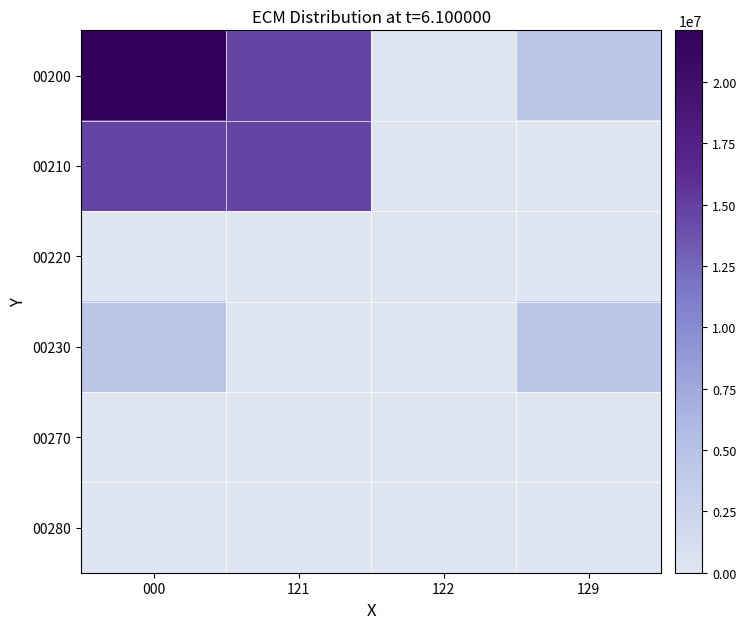

Rank the series at 122 from lowest to highest value.

00200, 00210, 00220, 00230, 00270, 00280